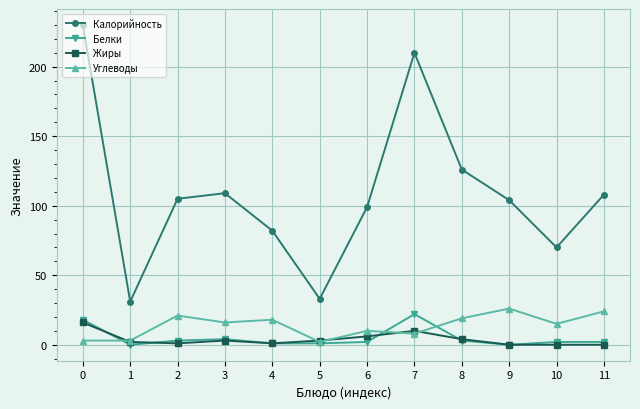

What is the greatest value displayed?

230